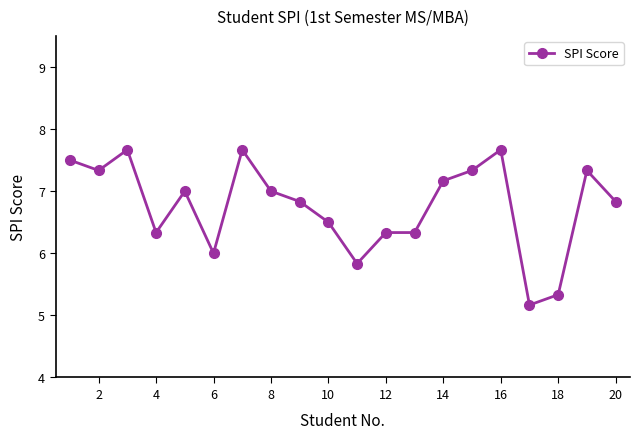

What is the greatest value displayed?

7.7